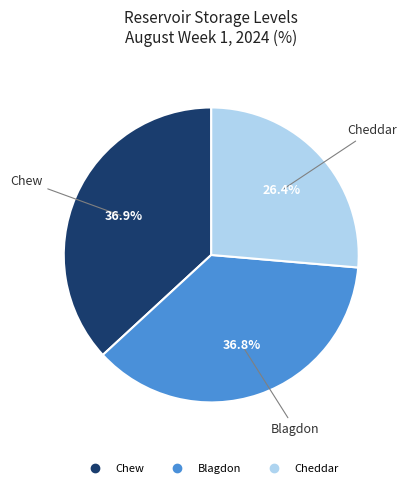

Which has a higher value, Chew or Cheddar?

Chew